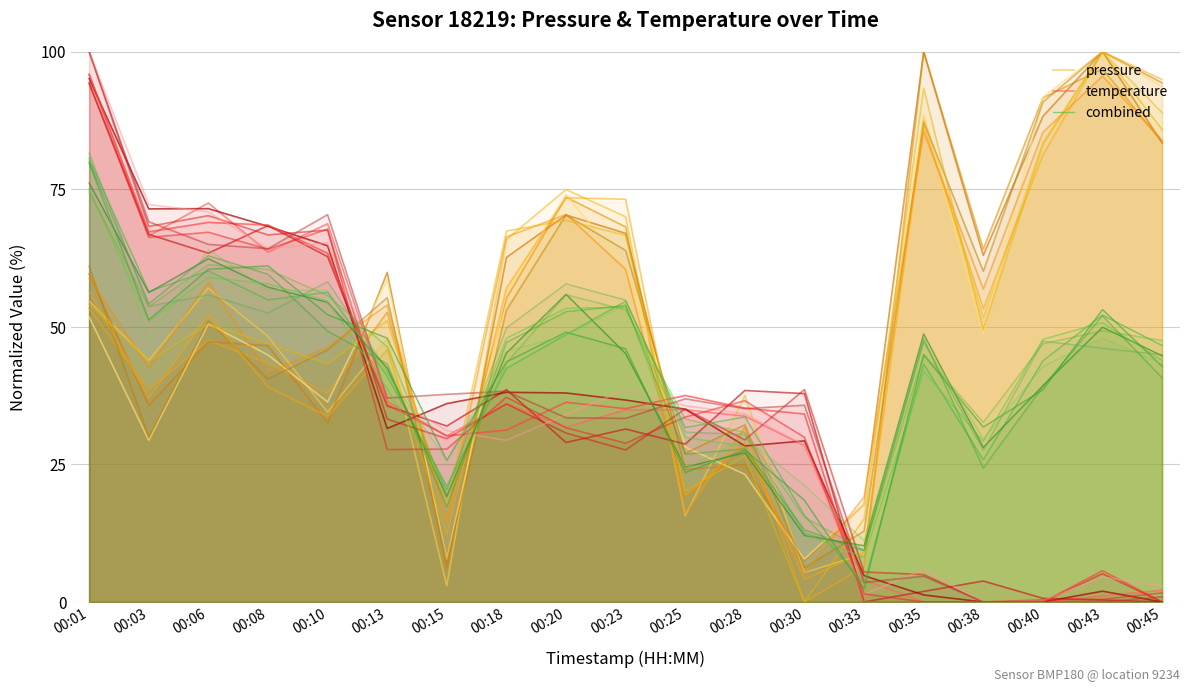

How many lines are shown in the chart?

3